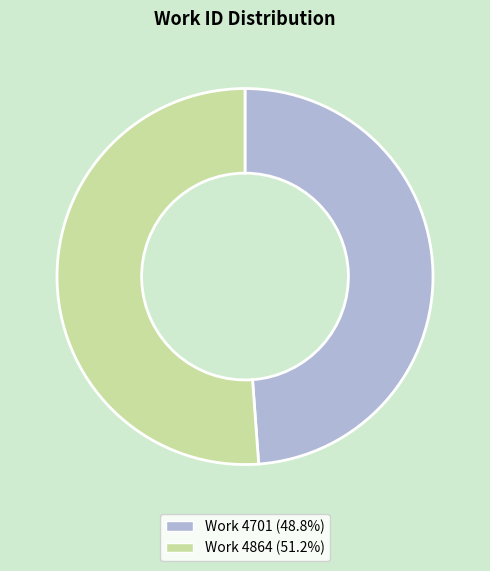

Is there any slice that represents more than half of the pie?

Yes